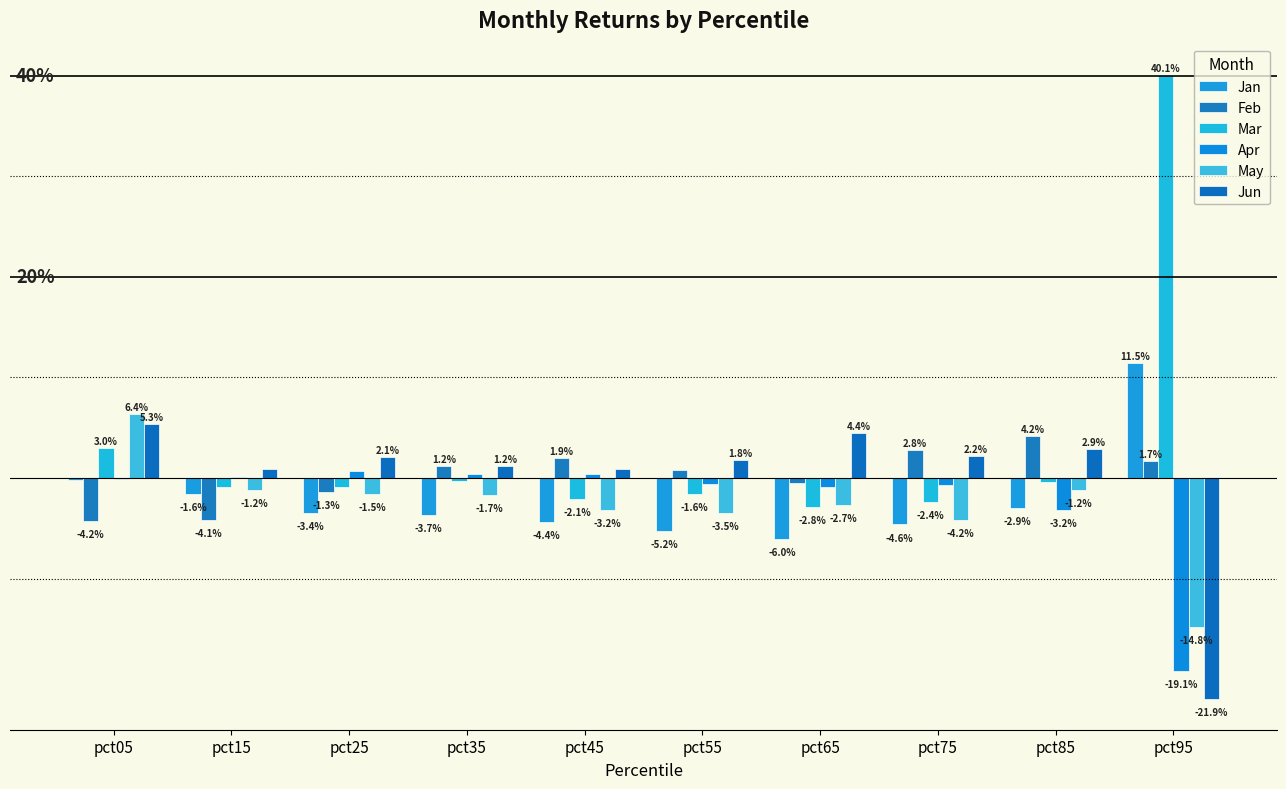

Which has a higher value, pct25 or pct45?

pct25